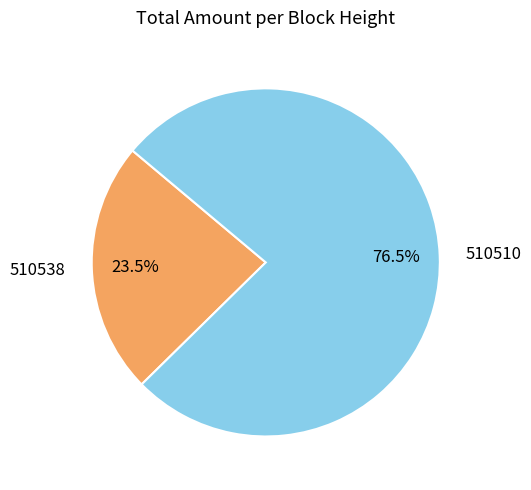

Which category has the smallest portion of the pie?

510538